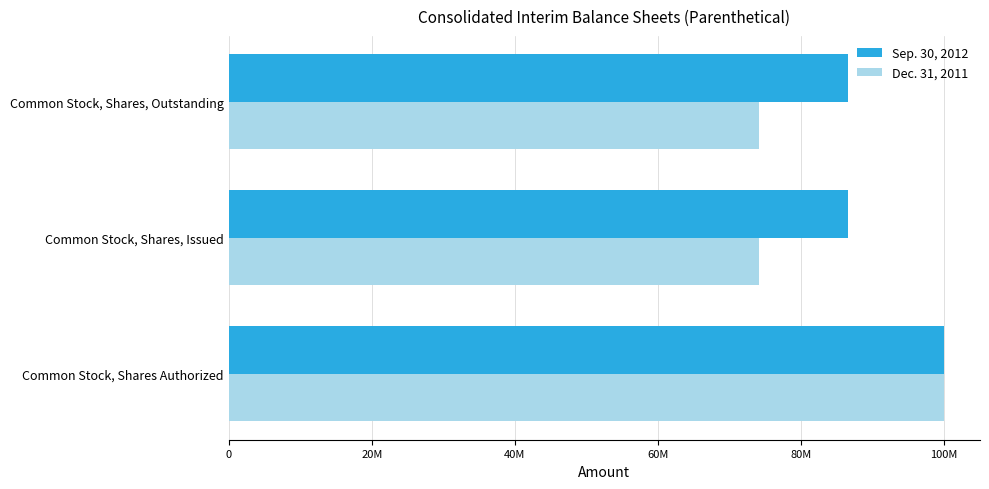

What are all the series names shown in the legend?

Sep. 30, 2012, Dec. 31, 2011